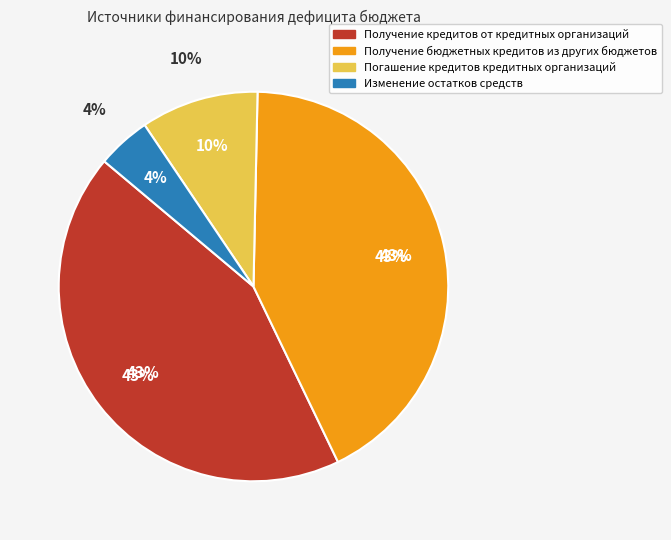

True or false: Получение кредитов от кредитных организаций accounts for 35% of the total.

False